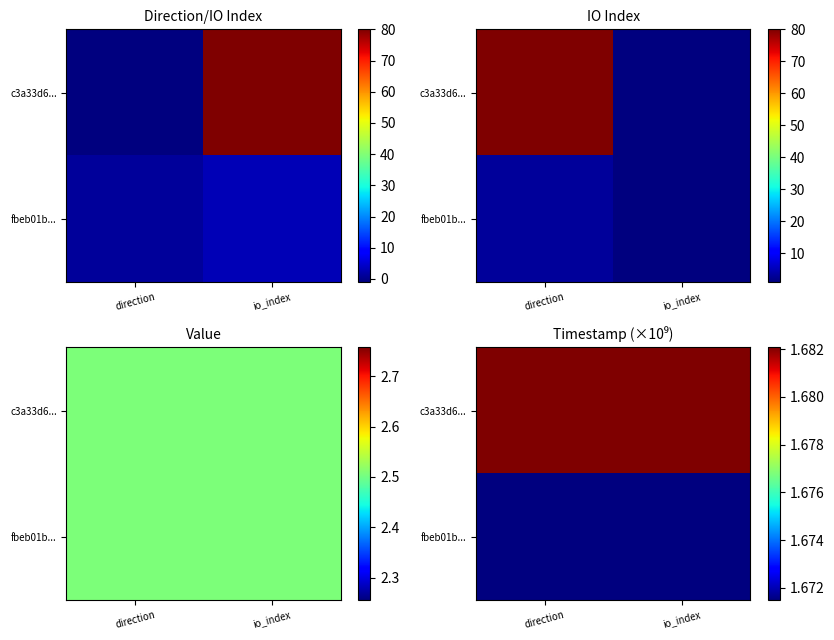

True or false: c3a33d6... has a value of 2.2 at io_index.

False